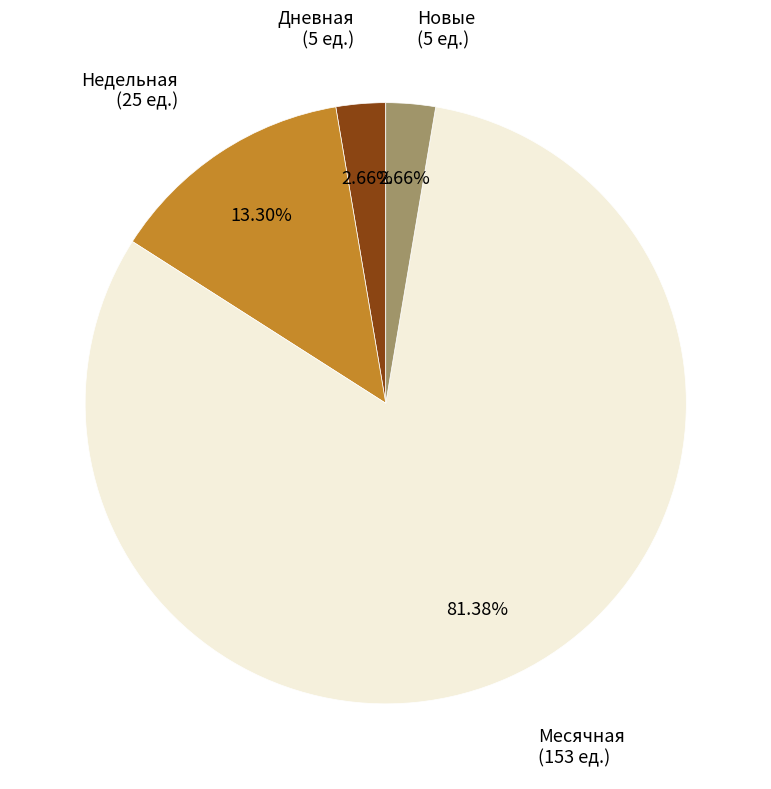

Does any single category account for the majority?

Yes